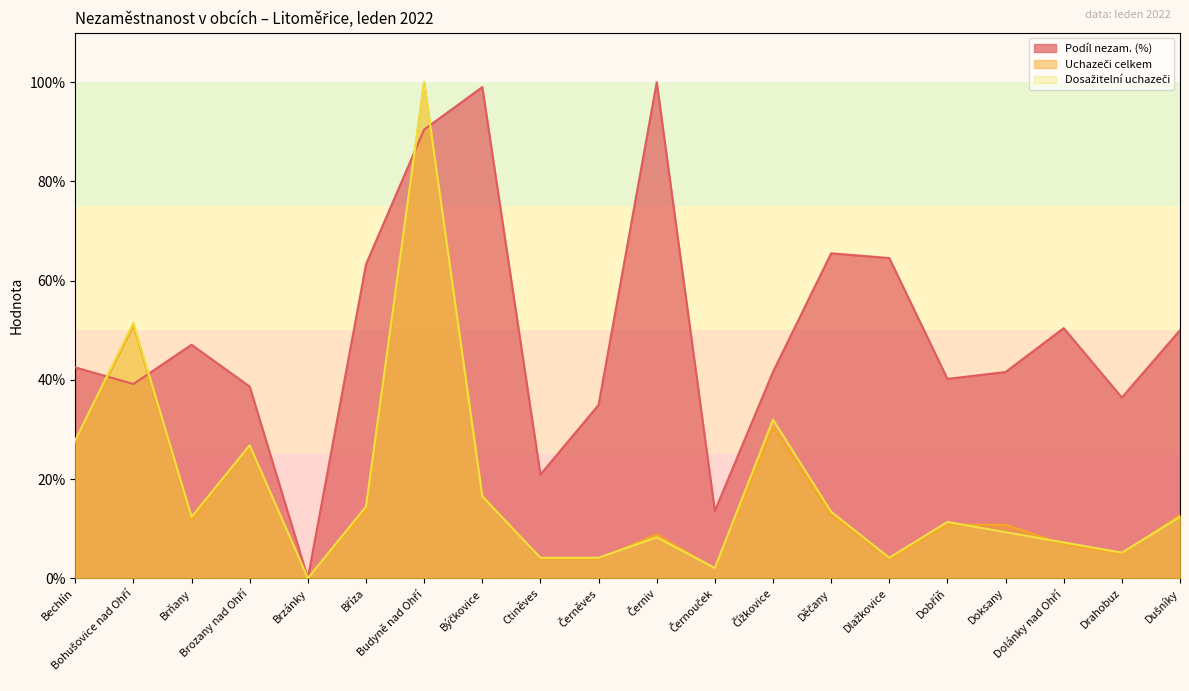

Reading right to left, list all the values displayed in this chart.

Podíl nezam. (%): 50.0	36.4	50.4	41.6	40.2	64.6	65.5	41.6	13.6	100.0	34.9	20.9	99.0	90.5	63.3	0.0	38.6	47.1	39.2	42.5
Uchazeči celkem: 12.7	4.9	6.9	10.8	10.8	3.9	12.7	30.4	2.0	8.8	3.9	3.9	16.7	100.0	13.7	0.0	26.5	11.8	51.0	27.5
Dosažitelní uchazeči: 12.4	5.2	7.2	9.3	11.3	4.1	13.4	32.0	2.1	8.2	4.1	4.1	16.5	100.0	14.4	0.0	26.8	12.4	51.5	27.8